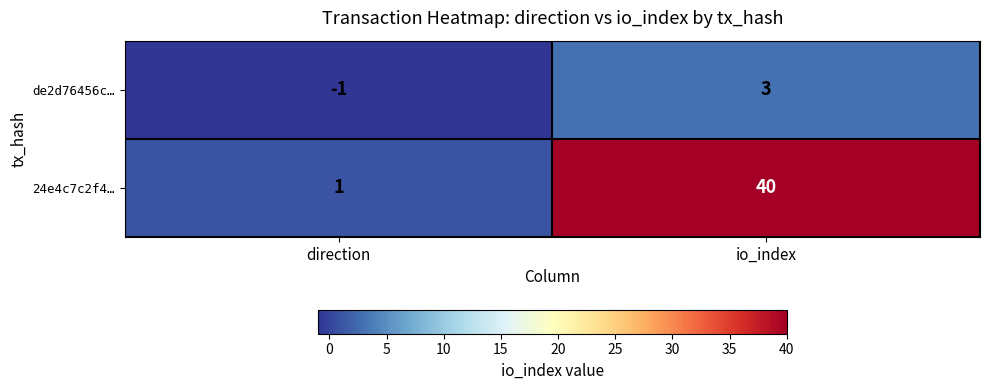

True or false: de2d76456c… has a value of -1 at direction.

True